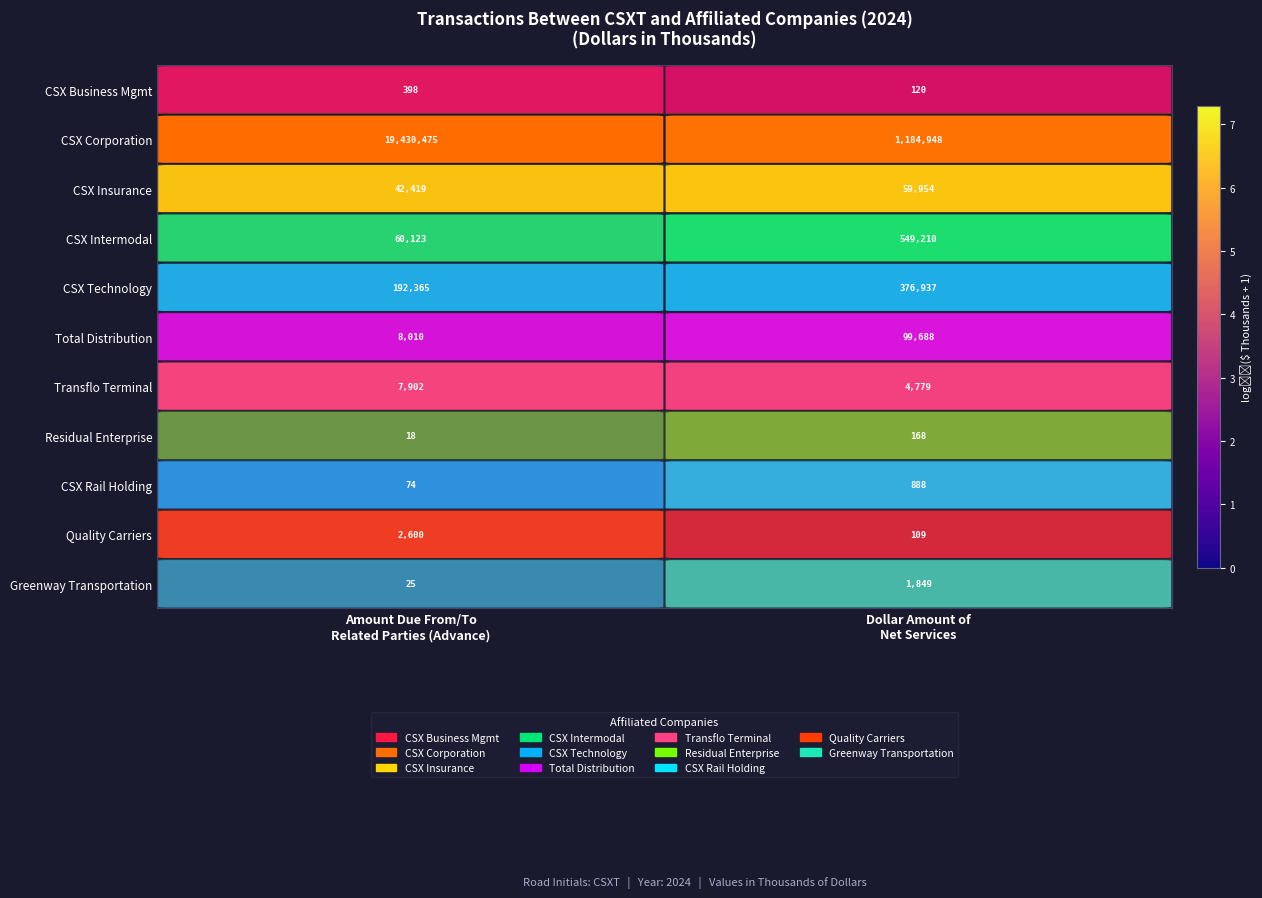

Reading right to left, transcribe all the data shown in this chart.

row_0: Dollar Amount of
Net Services=2.1	Amount Due From/To
Related Parties (Advance)=2.6
row_1: Dollar Amount of
Net Services=6.1	Amount Due From/To
Related Parties (Advance)=7.3
row_2: Dollar Amount of
Net Services=4.8	Amount Due From/To
Related Parties (Advance)=4.6
row_3: Dollar Amount of
Net Services=5.7	Amount Due From/To
Related Parties (Advance)=4.8
row_4: Dollar Amount of
Net Services=5.6	Amount Due From/To
Related Parties (Advance)=5.3
row_5: Dollar Amount of
Net Services=5.0	Amount Due From/To
Related Parties (Advance)=3.9
row_6: Dollar Amount of
Net Services=3.7	Amount Due From/To
Related Parties (Advance)=3.9
row_7: Dollar Amount of
Net Services=2.2	Amount Due From/To
Related Parties (Advance)=1.3
row_8: Dollar Amount of
Net Services=2.9	Amount Due From/To
Related Parties (Advance)=1.9
row_9: Dollar Amount of
Net Services=2.0	Amount Due From/To
Related Parties (Advance)=3.4
row_10: Dollar Amount of
Net Services=3.3	Amount Due From/To
Related Parties (Advance)=1.4